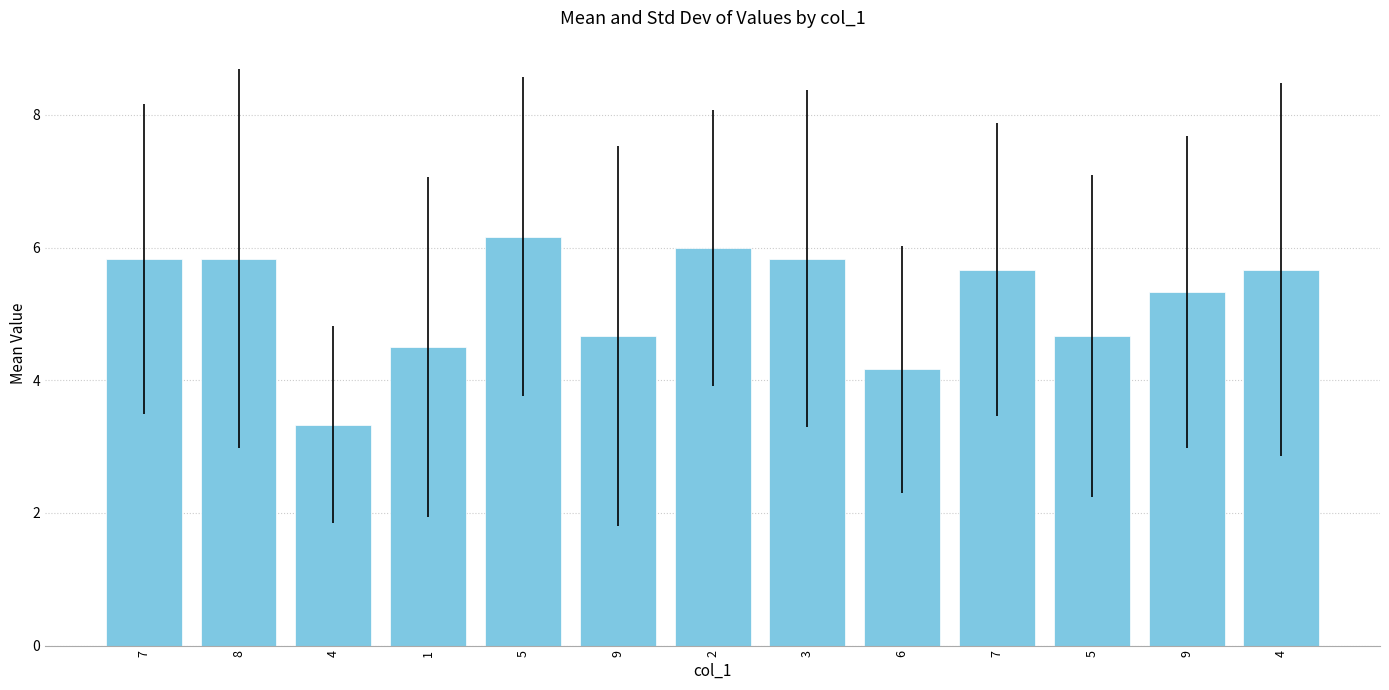

Is it true that the value at 3 is 5.8?

True